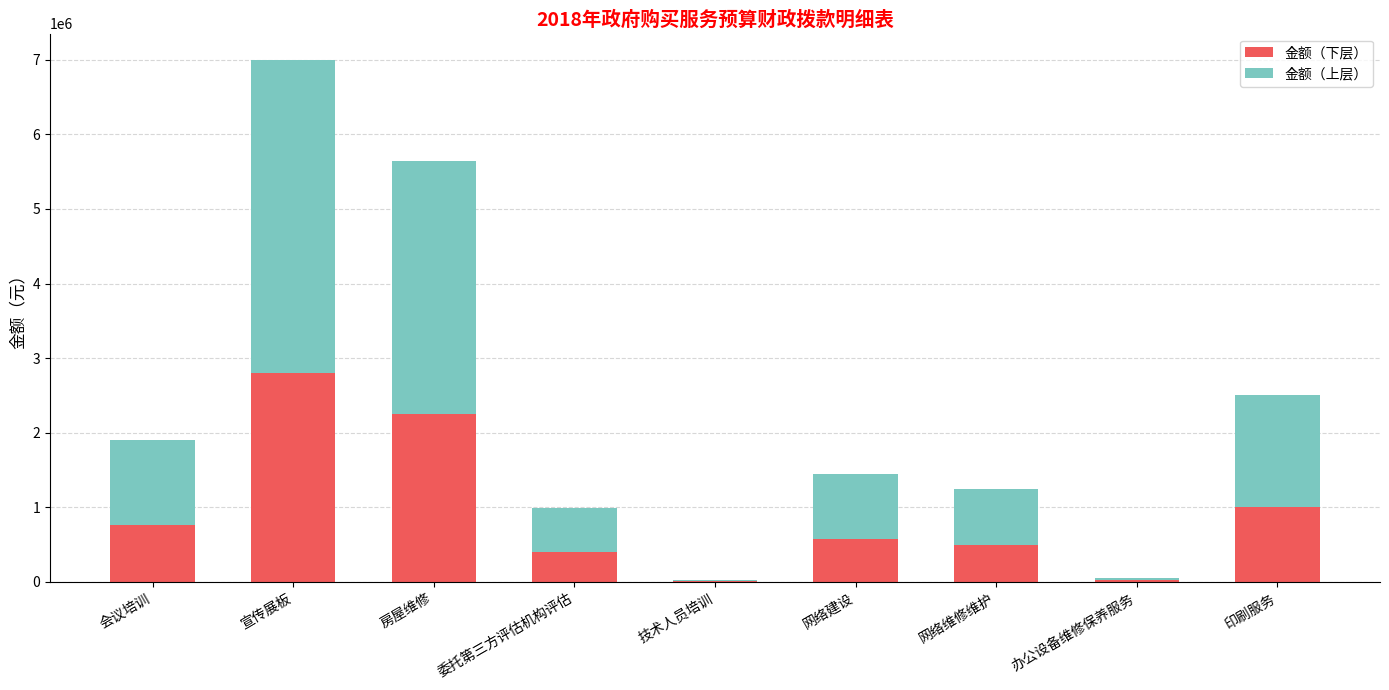

What is the highest value of the 金额（下层） series?

2800000.0